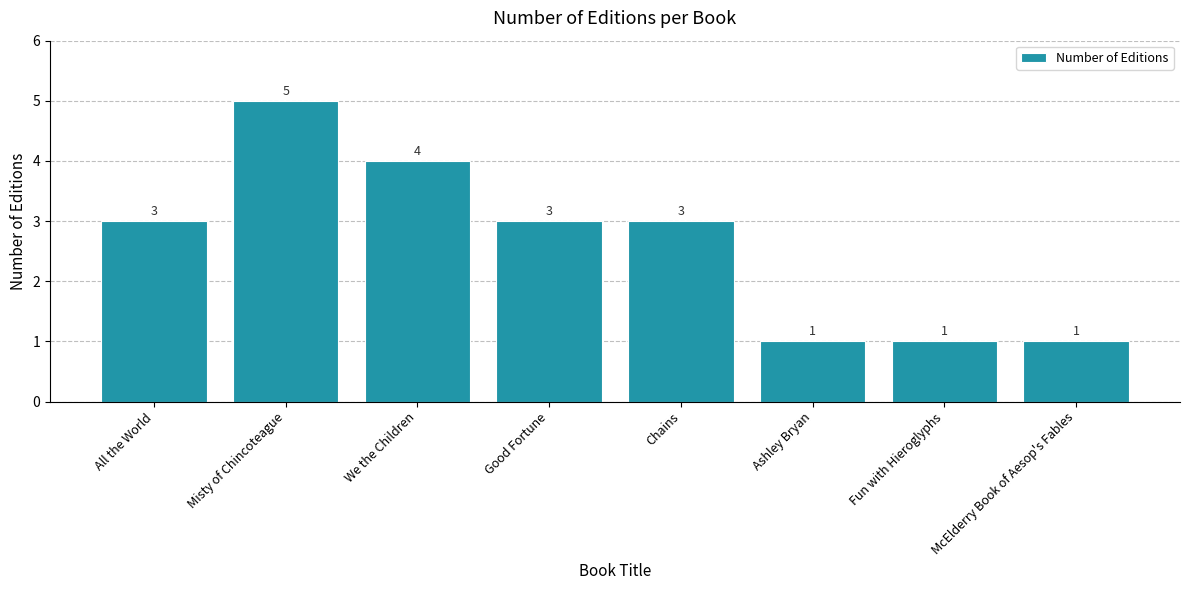

Reading left to right, transcribe all the data shown in this chart.

All the World=3	Misty of Chincoteague=5	We the Children=4	Good Fortune=3	Chains=3	Ashley Bryan=1	Fun with Hieroglyphs=1	McElderry Book of Aesop's Fables=1